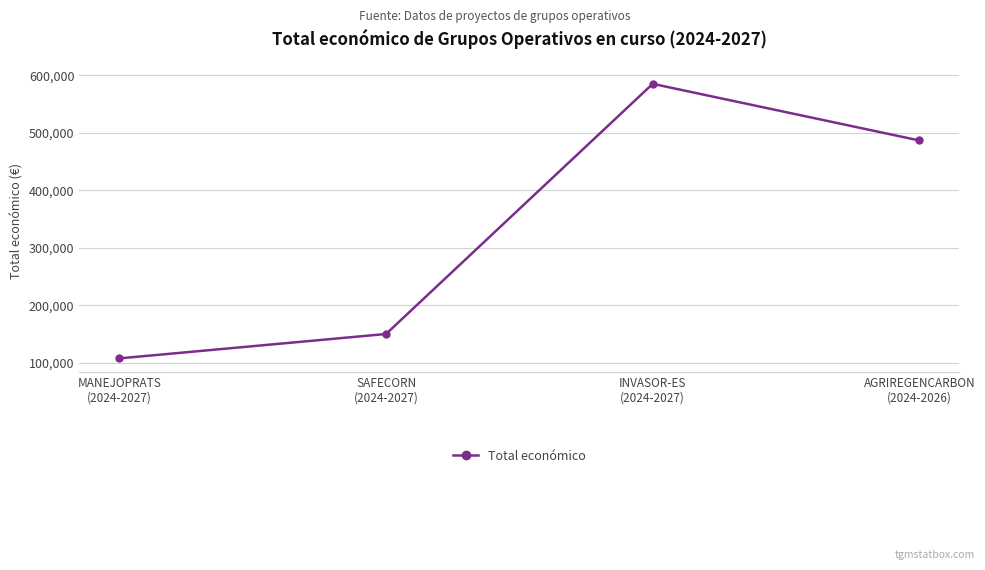

What is the greatest value displayed?

585346